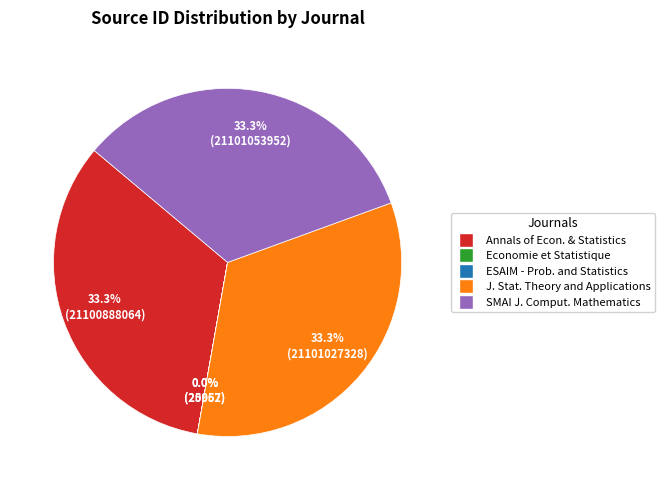

Is there a majority slice in this chart?

No